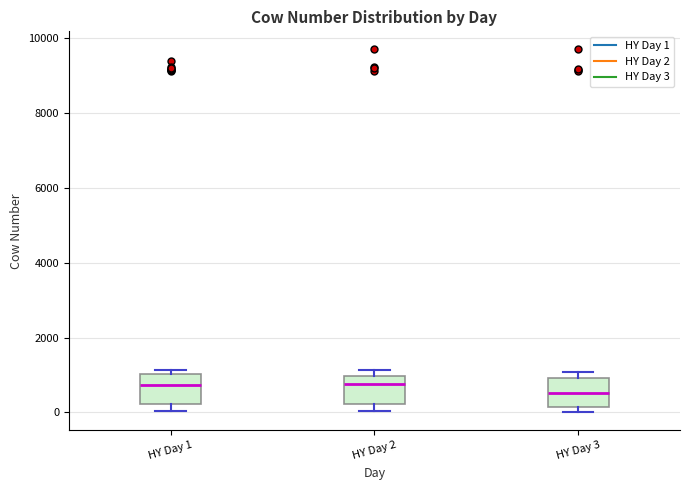

Reading left to right, transcribe this box plot: for each box, give where its median line is, the range the box spans, and where its two whiskers end, as read against the y-axis. The values are not printed on the chart, so give them approximately, as read against the axis.

HY Day 1: median 800, box 200 to 1000, whiskers 0 to 1200
HY Day 2: median 800, box 200 to 1000, whiskers 0 to 1200
HY Day 3: median 600, box 200 to 1000, whiskers 0 to 1000 (just above the box's upper edge)